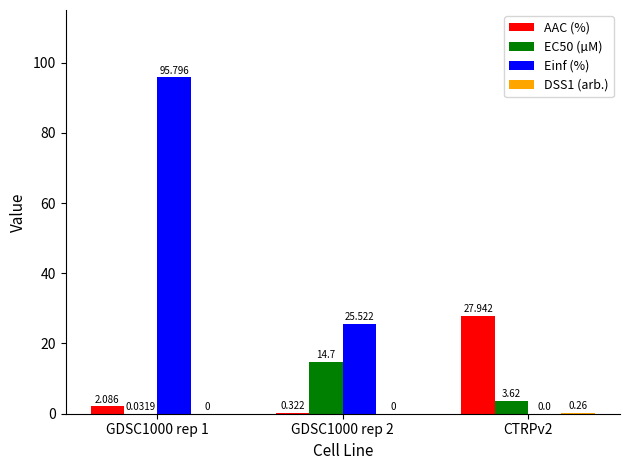

Which series changed the most between GDSC1000 rep 2 and CTRPv2?

AAC (%)